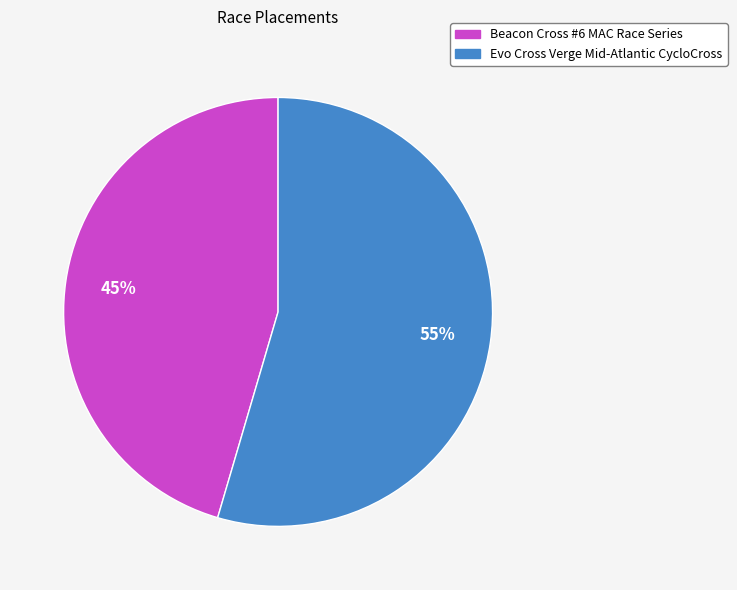

Is it true that Beacon Cross #6 MAC Race Series is 45% of the pie?

True